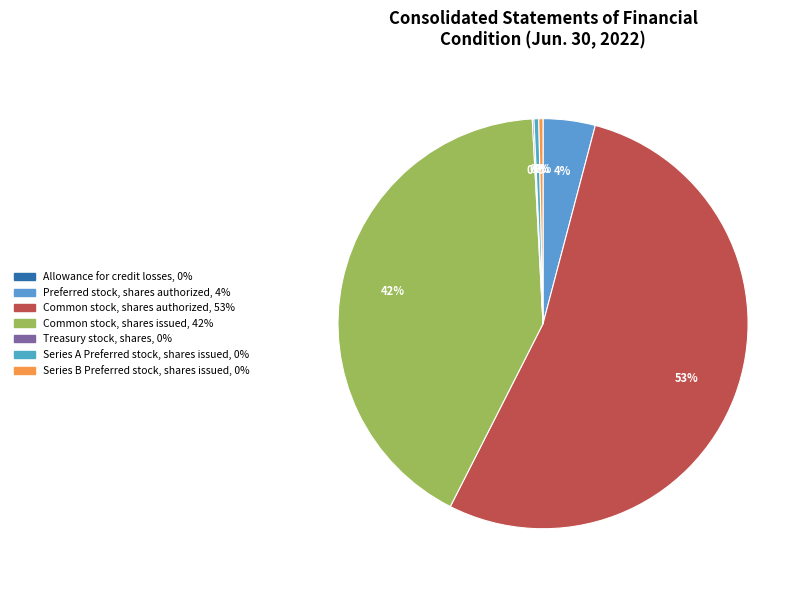

Which category accounts for the majority?

Common stock, shares authorized